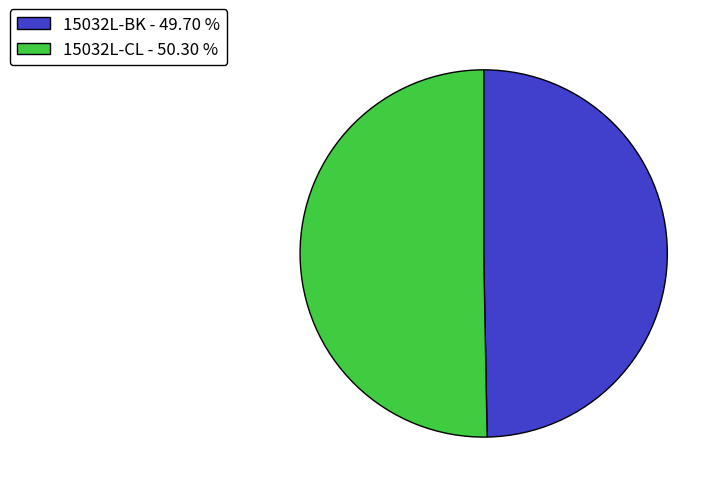

How many slices are in this pie chart?

2